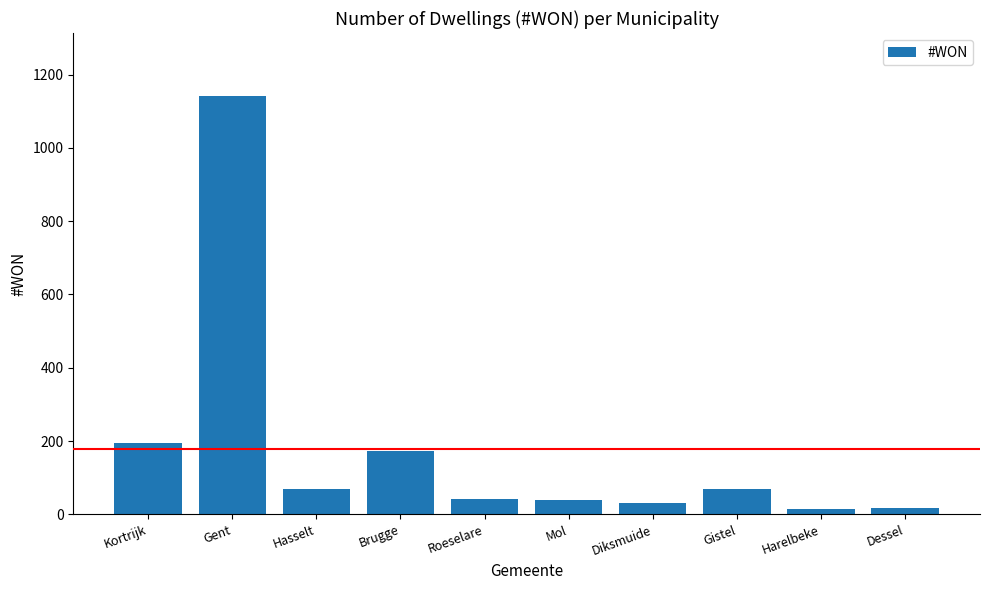

What is the label of the 9th bar from the right?

Gent